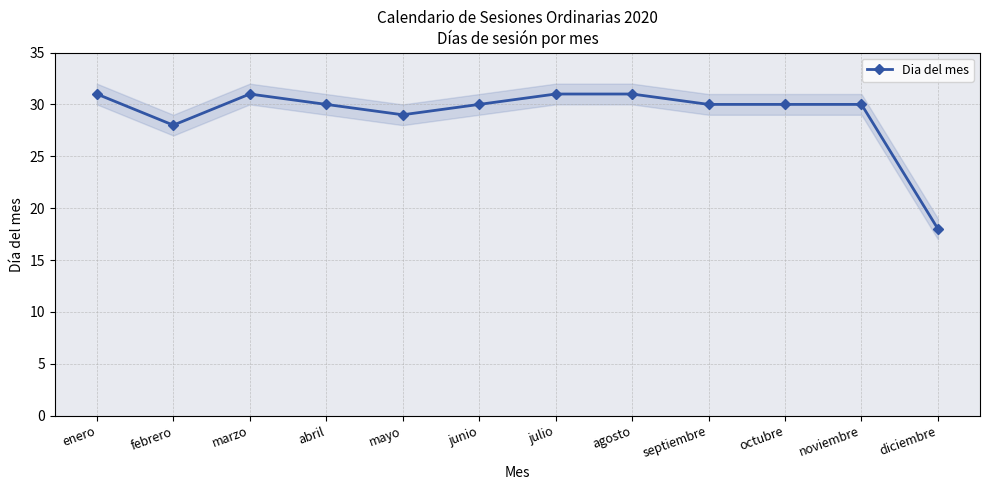

True or false: the data has more than 1 interior local peaks.

False